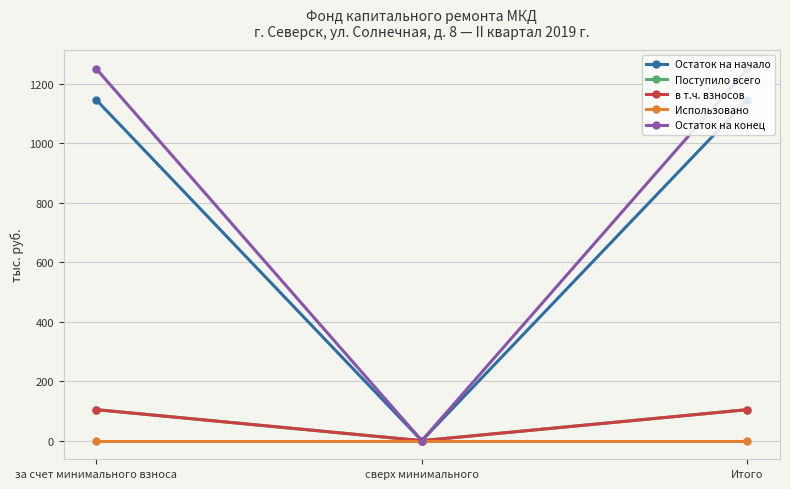

What are all the series names shown in the legend?

Остаток на начало, Поступило всего, в т.ч. взносов, Использовано, Остаток на конец